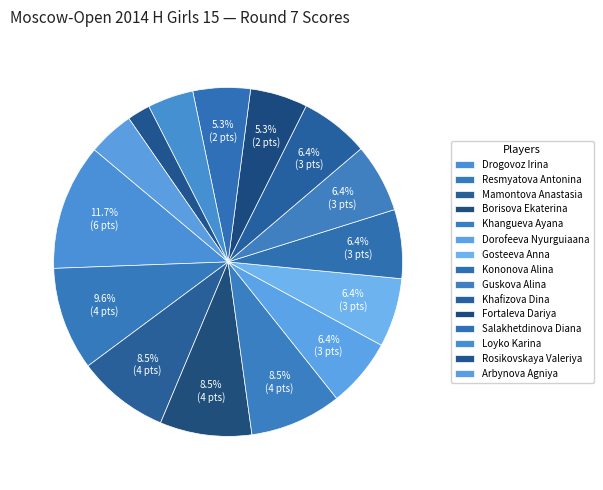

Rank the categories by value from highest to lowest.

Drogovoz Irina, Resmyatova Antonina, Mamontova Anastasia, Borisova Ekaterina, Khangueva Ayana, Dorofeeva Nyurguiaana, Gosteeva Anna, Kononova Alina, Guskova Alina, Khafizova Dina, Fortaleva Dariya, Salakhetdinova Diana, Loyko Karina, Arbynova Agniya, Rosikovskaya Valeriya